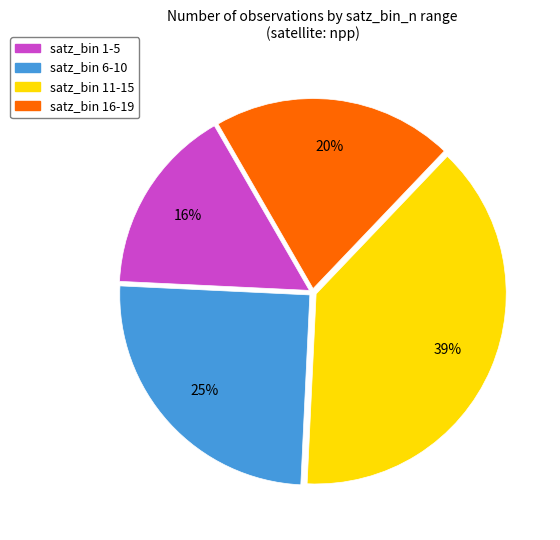

What is the ratio of the value at satz_bin 6-10 to the value at satz_bin 16-19?

1.2